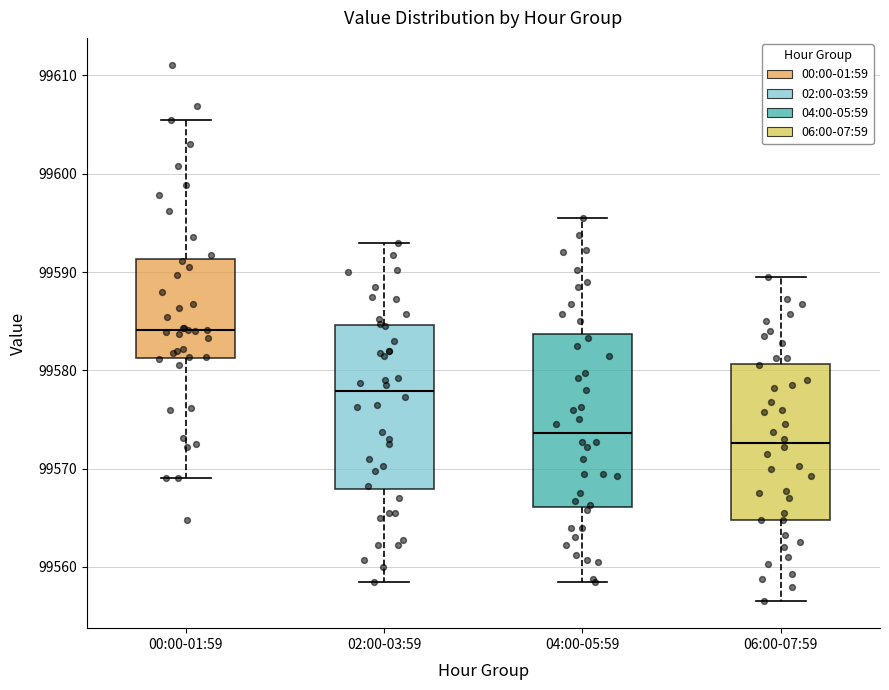

Reading left to right, read every box against the y-axis: the position of its median line, the range the box covers, and the ends of its whiskers. The values are not printed on the chart, so give them approximately, as read against the axis.

00:00-01:59: median 99584, box 99581 to 99591, whiskers 99569 to 99605
02:00-03:59: median 99578, box 99568 to 99585, whiskers 99559 to 99593
04:00-05:59: median 99574, box 99566 to 99584, whiskers 99559 to 99596
06:00-07:59: median 99573, box 99565 to 99581, whiskers 99557 to 99590